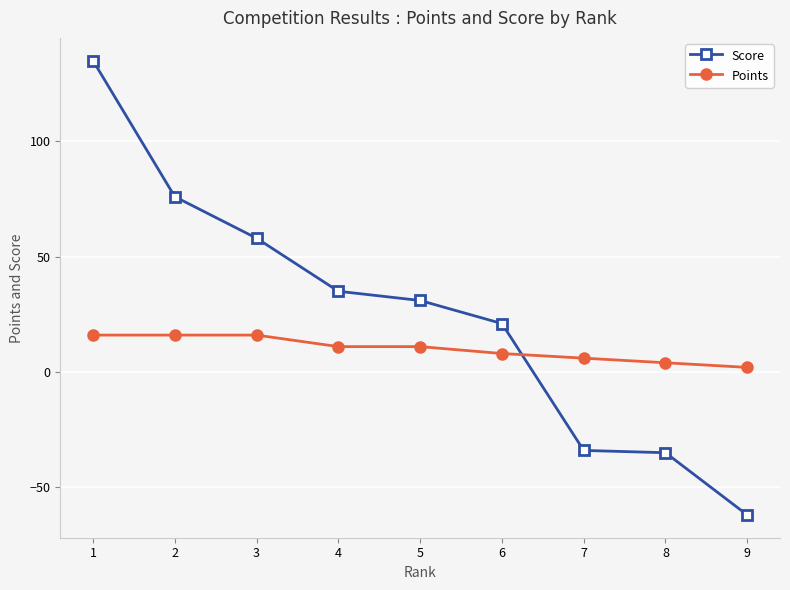

What is the difference between the Score values at 6 and 8?

56